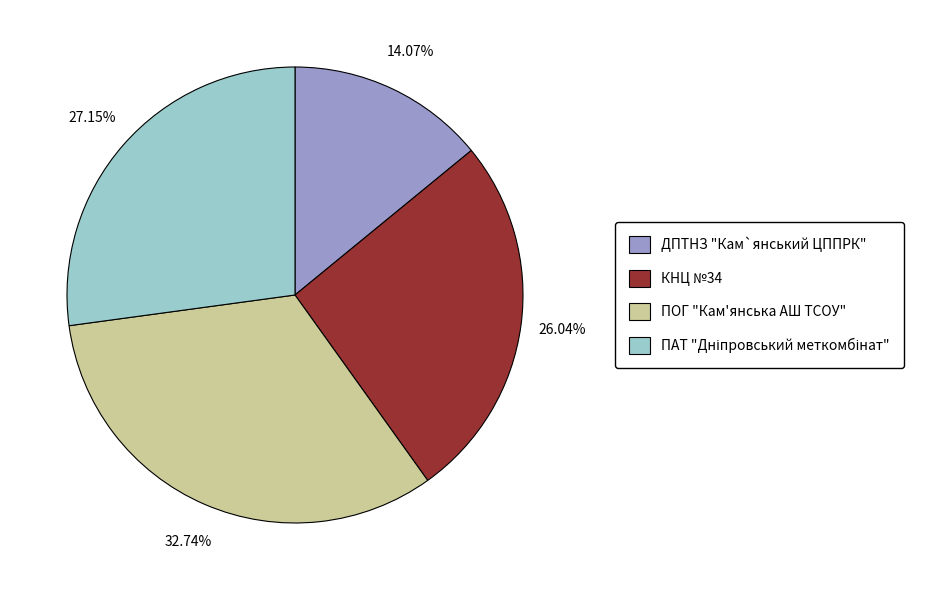

Which slice is the smallest?

ДПТНЗ "Кам`янський ЦППРК"